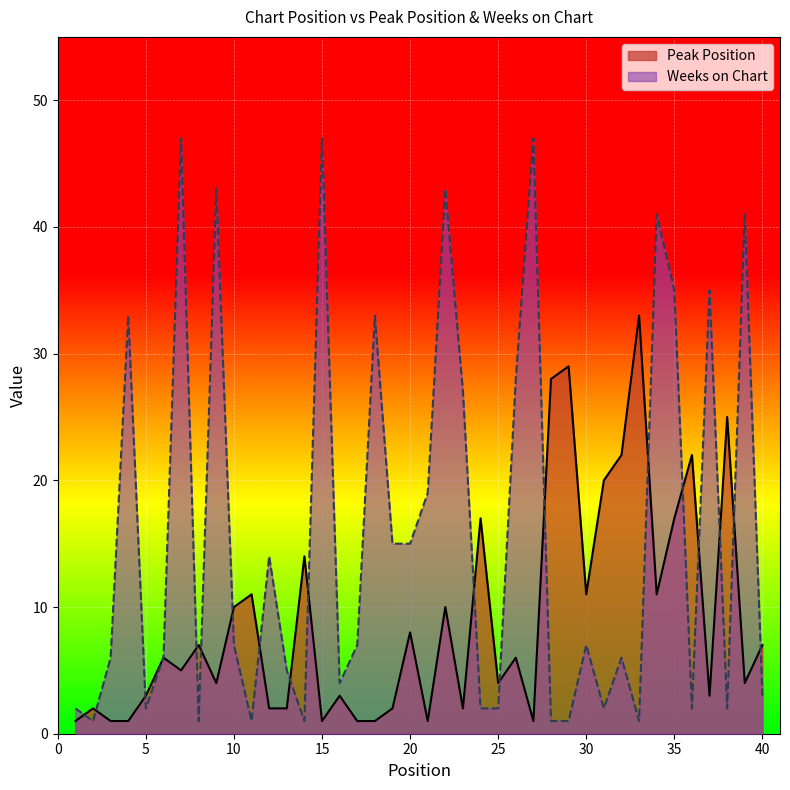

What is the sum of the Peak Position values at 35 and 23?

19